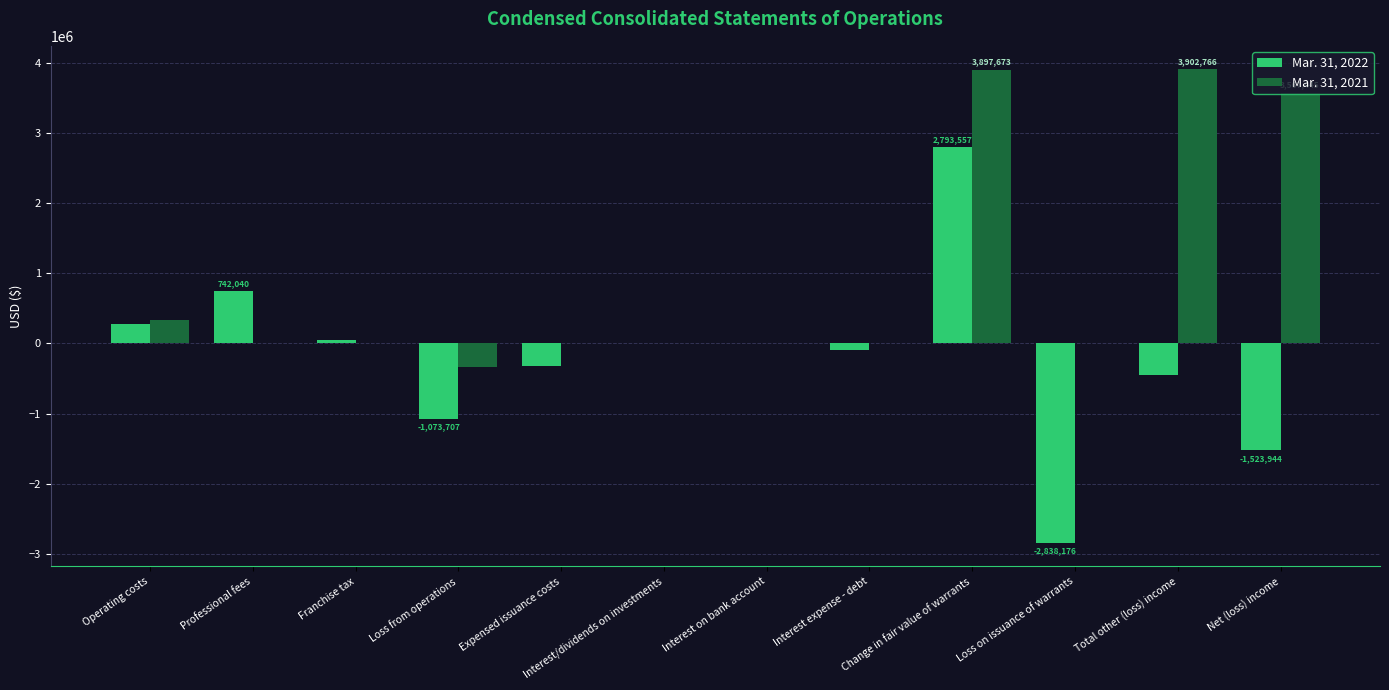

Are the bars horizontal?

No